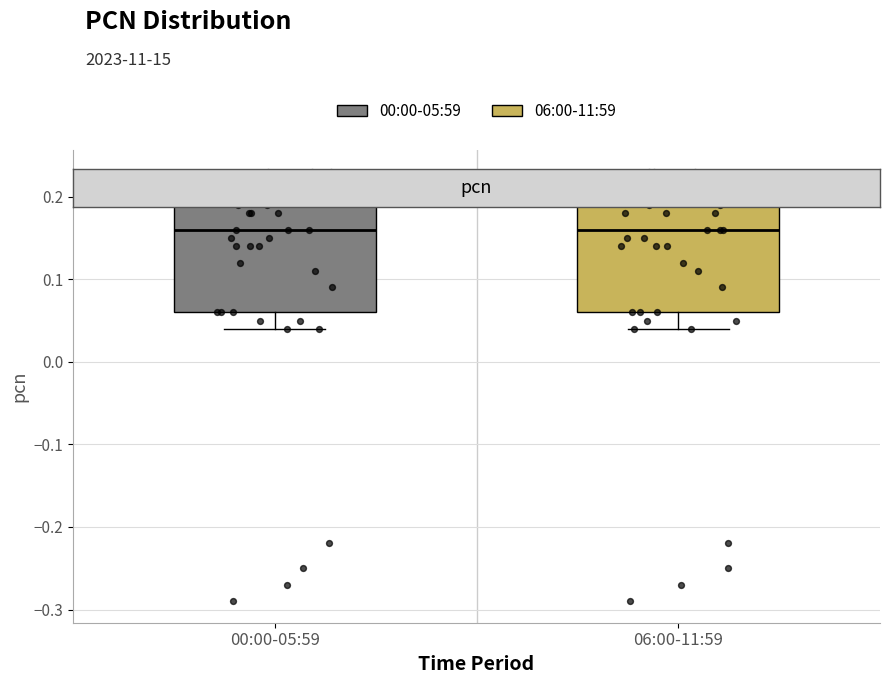

Where does the lower whisker of the box for 00:00-05:59 end on the y-axis? The values are not printed on the chart, so give them approximately, as read against the axis.

0.04